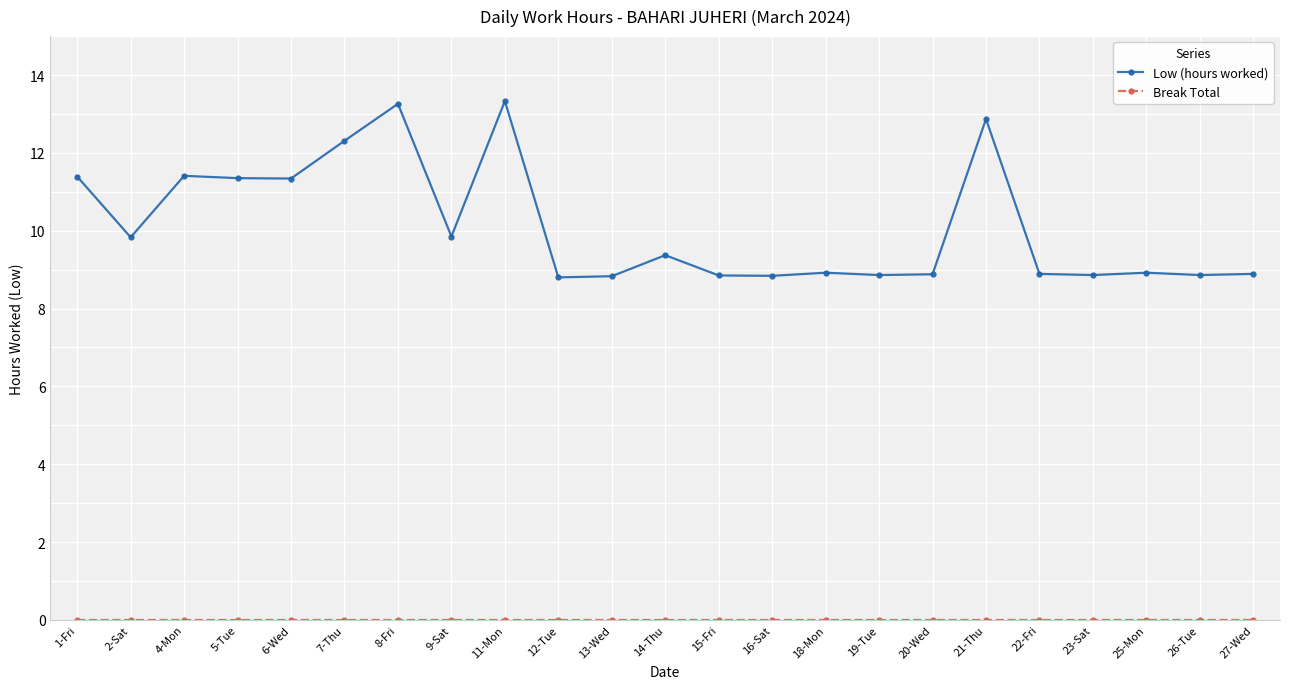

What is the difference between the Low (hours worked) values at 13-Wed and 21-Thu?

4.0